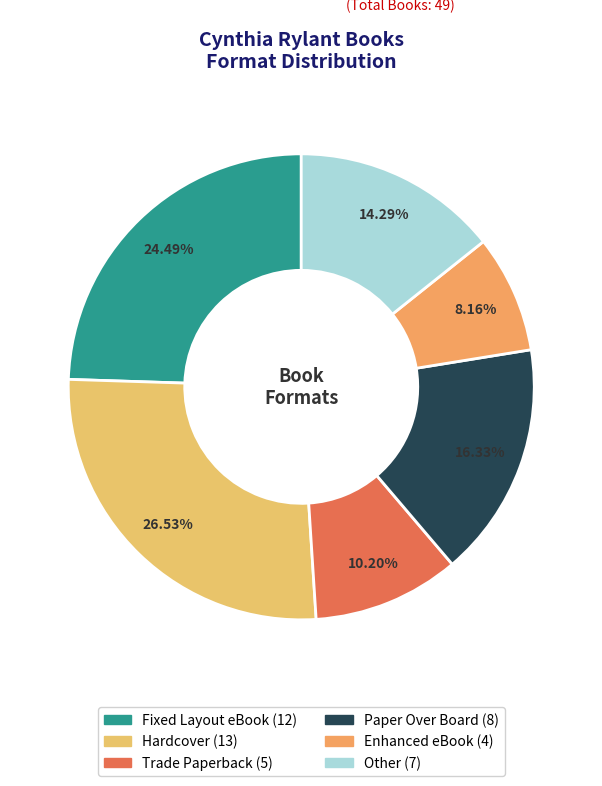

What is the total percentage of Fixed Layout eBook and Hardcover?

51.0%